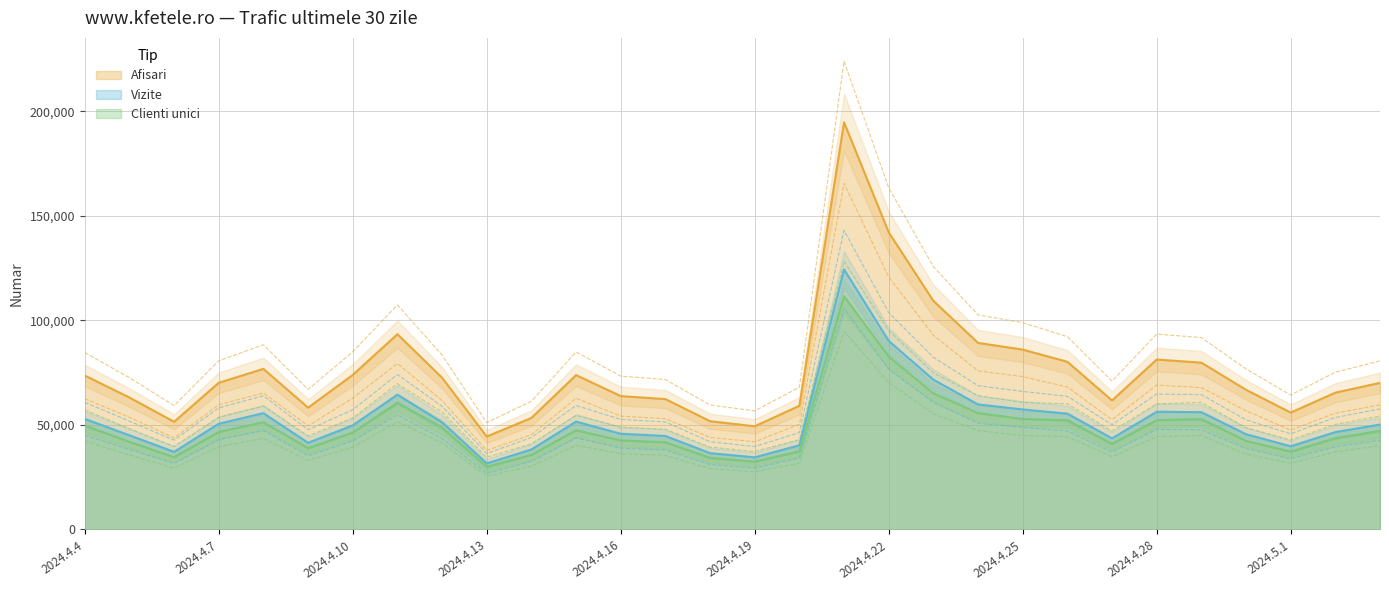

What is the average value of the Afisari series?

75822